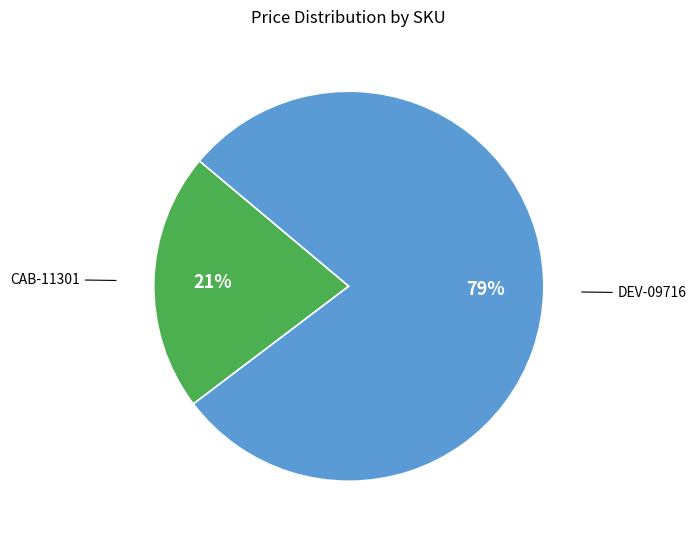

Which slice is the largest?

DEV-09716